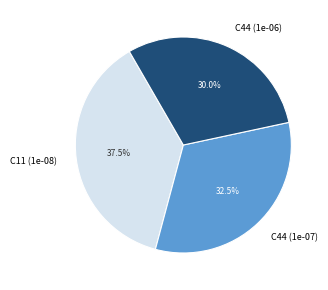

What is the smallest slice in the pie chart?

C44 (1e-06)